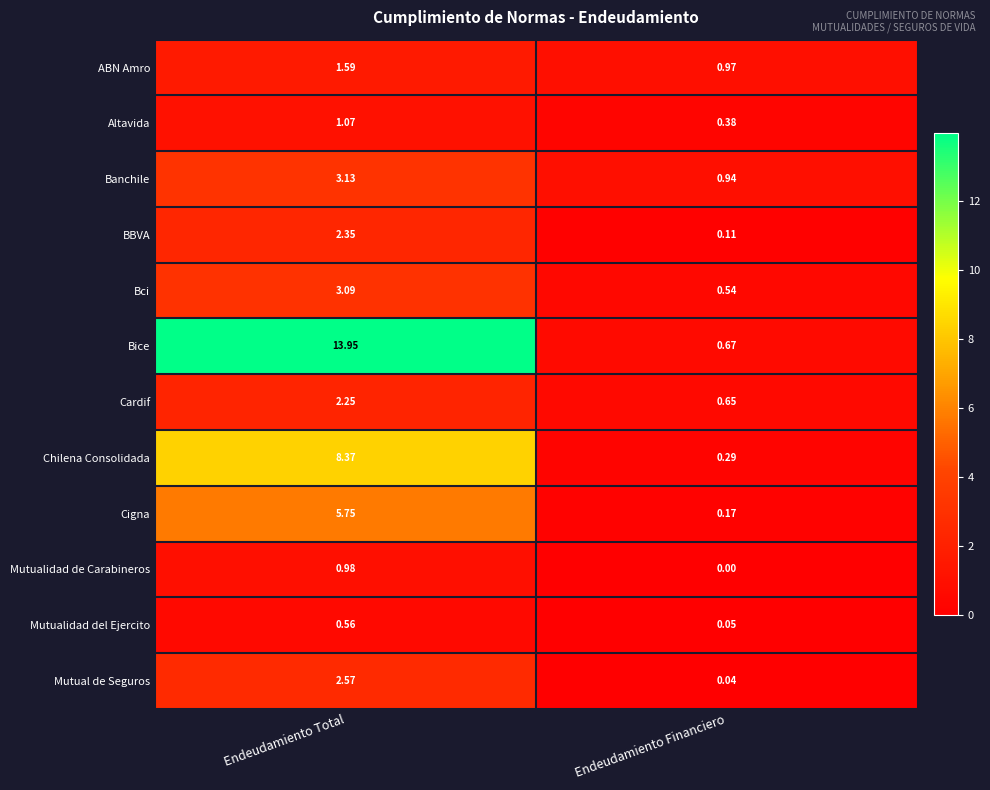

Which series changed the most between Endeudamiento Total and Endeudamiento Financiero?

Bice